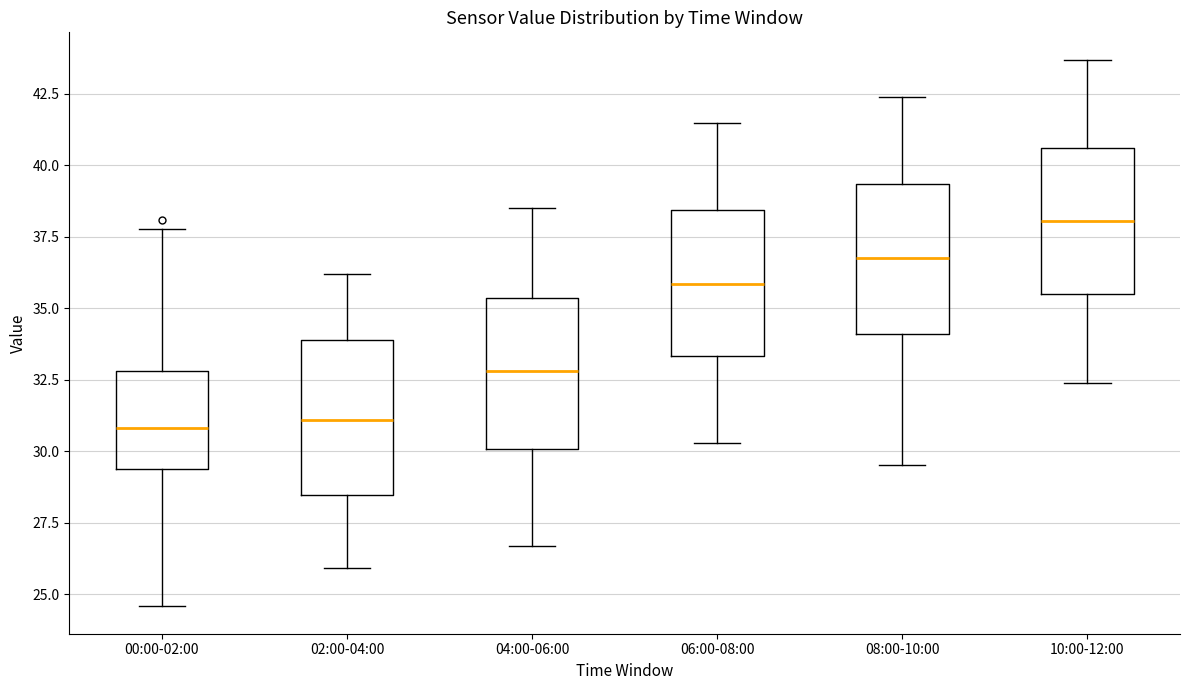

Where does the lower whisker of the box for 08:00-10:00 end on the y-axis? The values are not printed on the chart, so give them approximately, as read against the axis.

29.5